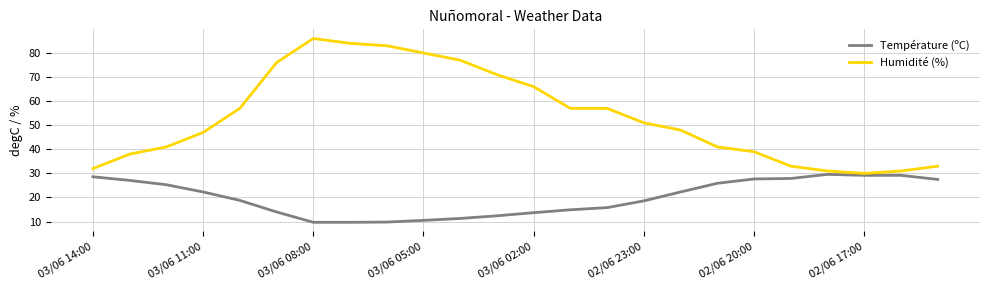

Rank the series by their average value, from highest to lowest.

Humidité (%), Température (ºC)